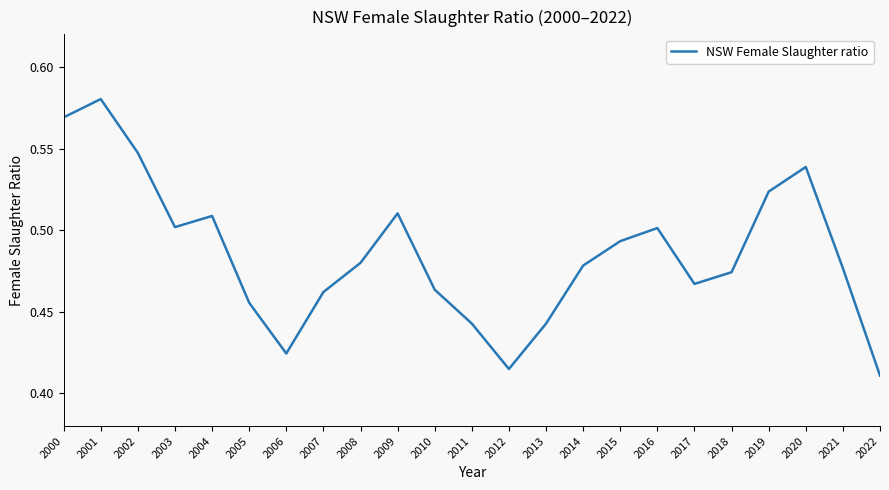

Between 2022 and 2014, which is larger?

2014